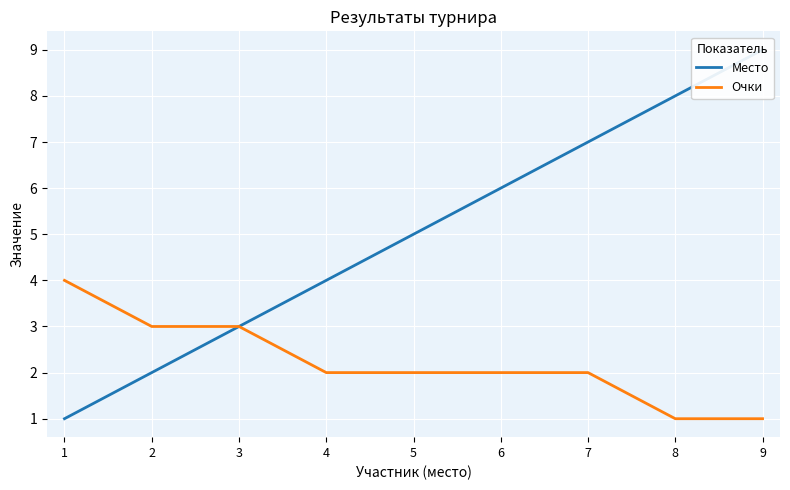

What is the difference between the second highest and second lowest values in the Место series?

6